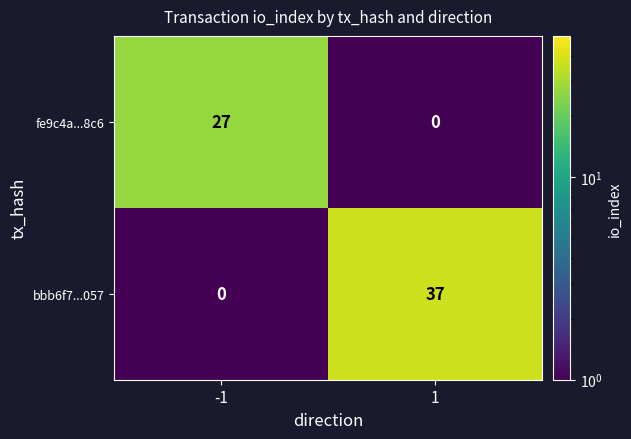

List the series in order of their overall mean, lowest first.

fe9c4a...8c6, bbb6f7...057